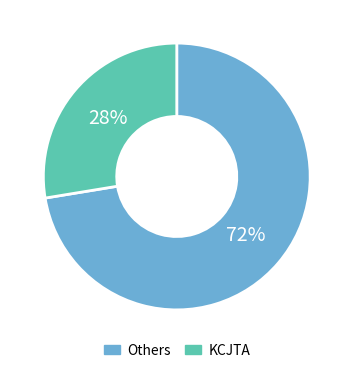

Is it true that Others is 85% of the pie?

False